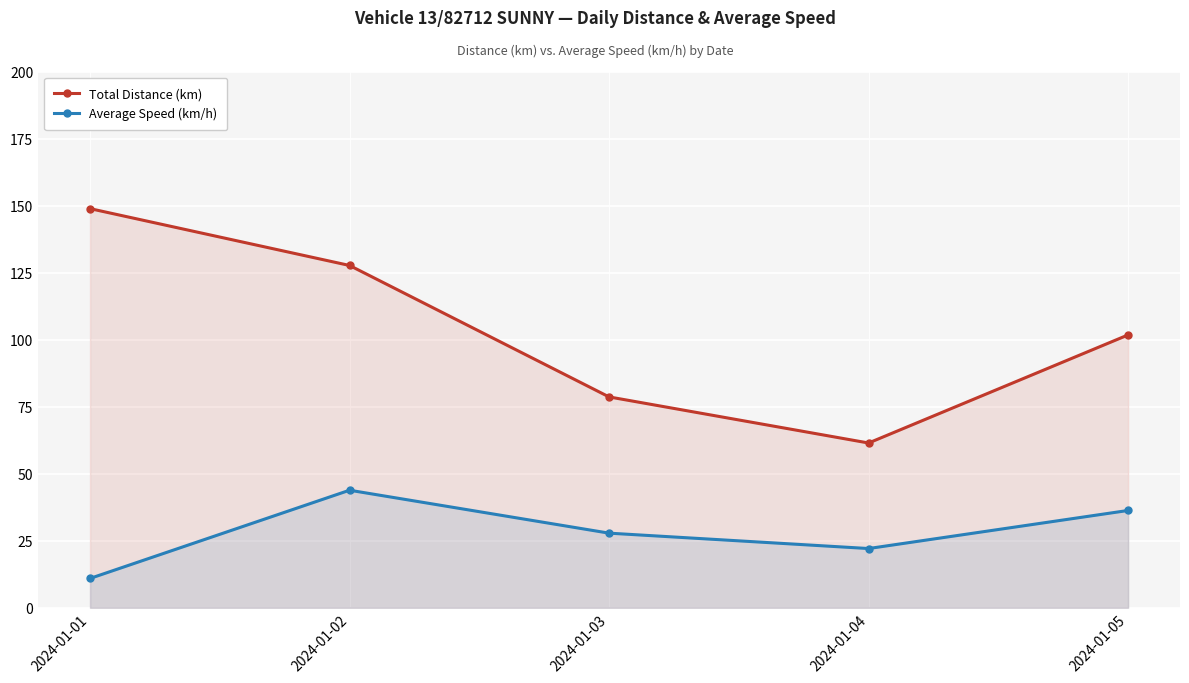

Rank the series by their average value, from highest to lowest.

Total Distance (km), Average Speed (km/h)